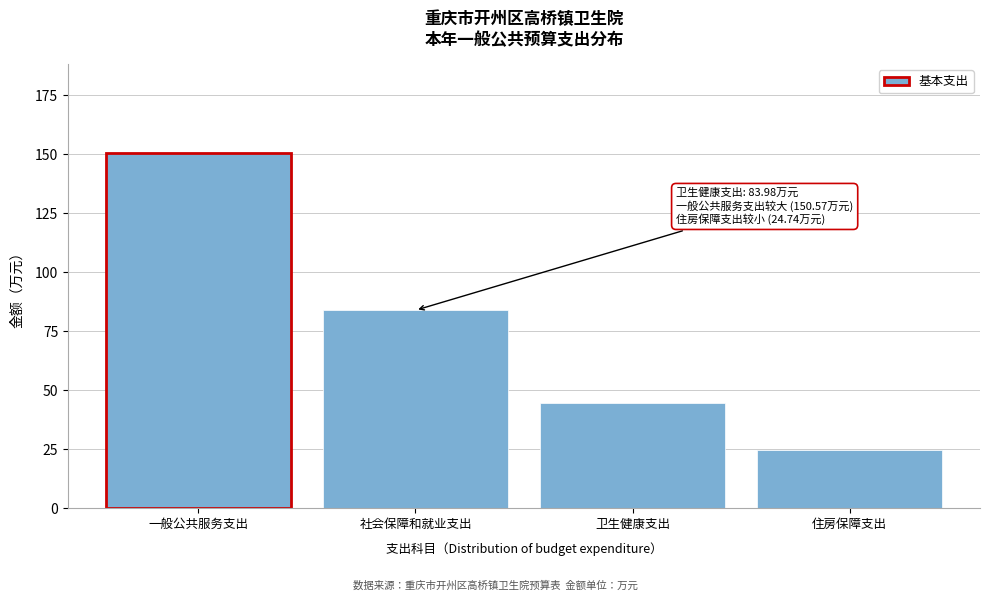

Reading right to left, what are all the values shown in this chart?

24.7	44.6	84.0	150.6